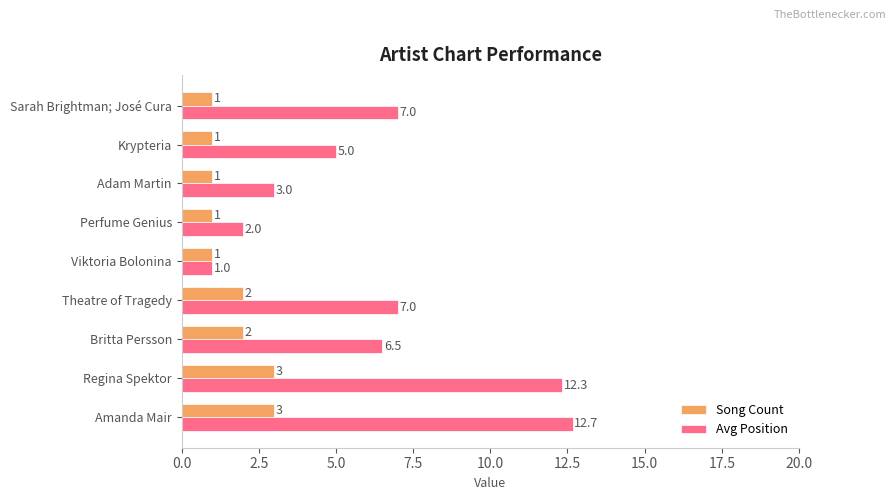

Rank the series by their maximum value, from lowest to highest.

Song Count, Avg Position